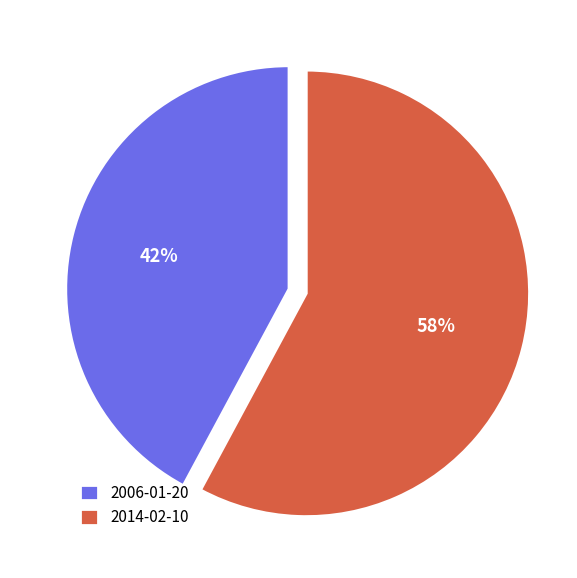

Count the number of slices in the pie.

2